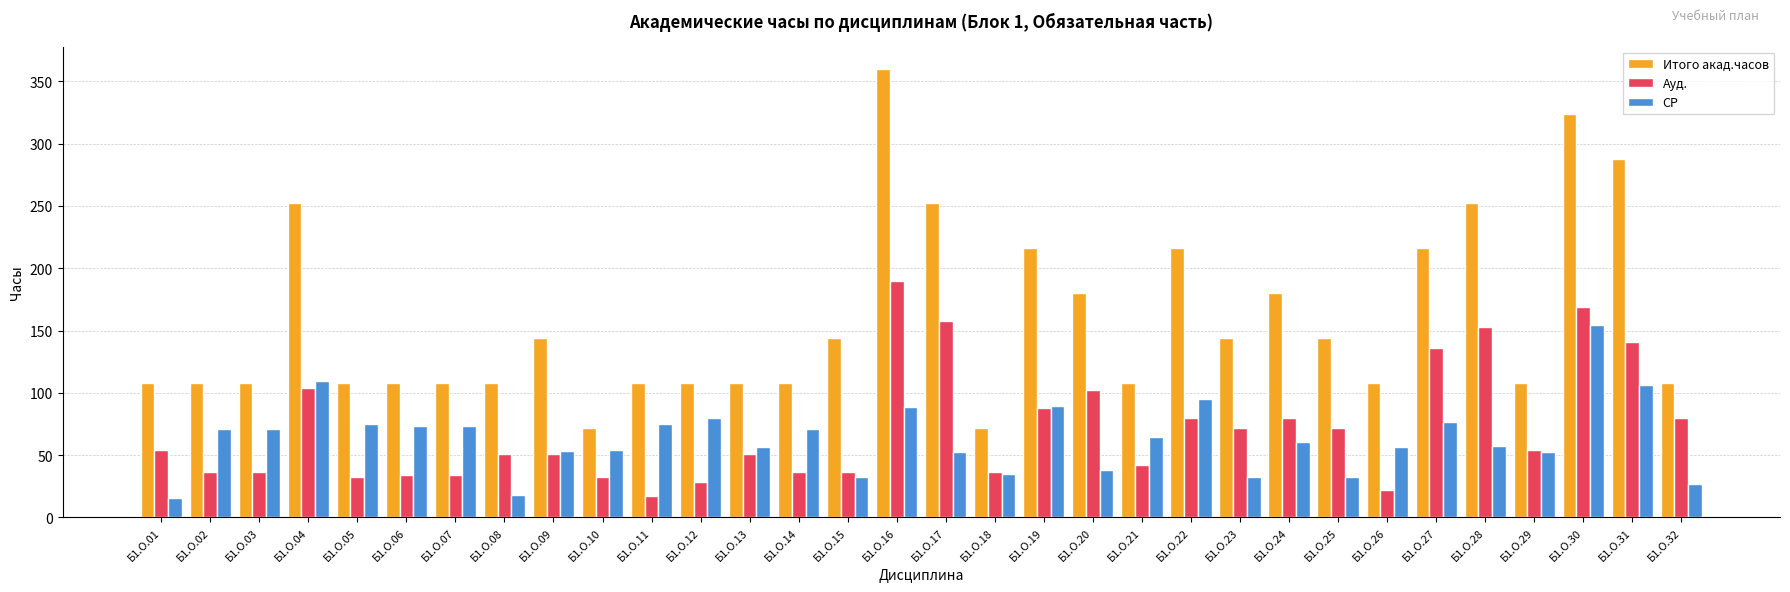

What is the total value across all series at Б1.О.05?

215.1